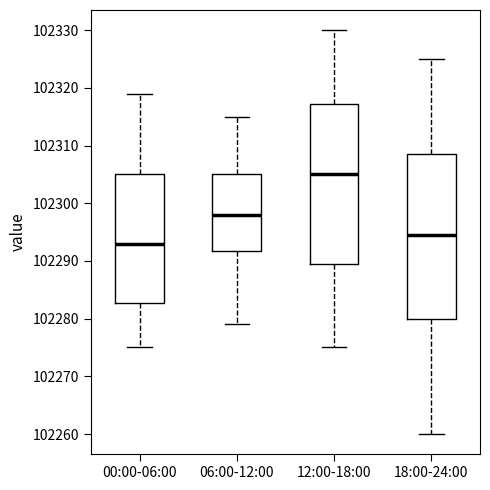

Reading left to right, read every box against the y-axis: the position of its median line, the range the box covers, and the ends of its whiskers. The values are not printed on the chart, so give them approximately, as read against the axis.

00:00-06:00: median 102293, box 102283 to 102305, whiskers 102275 to 102319
06:00-12:00: median 102298, box 102292 to 102305, whiskers 102279 to 102315
12:00-18:00: median 102305, box 102290 to 102317, whiskers 102275 to 102330
18:00-24:00: median 102295, box 102280 to 102309, whiskers 102260 to 102325